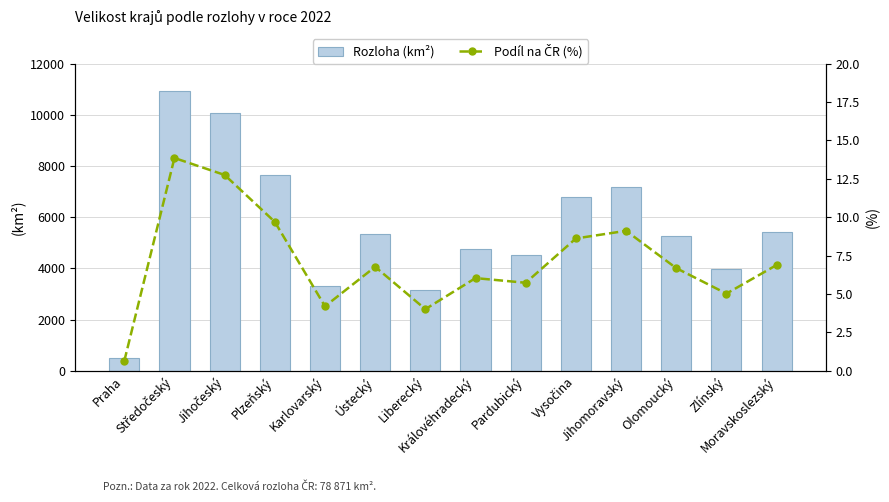

The value of Rozloha (km²) at Moravskoslezský is 7176.5. True or false?

False